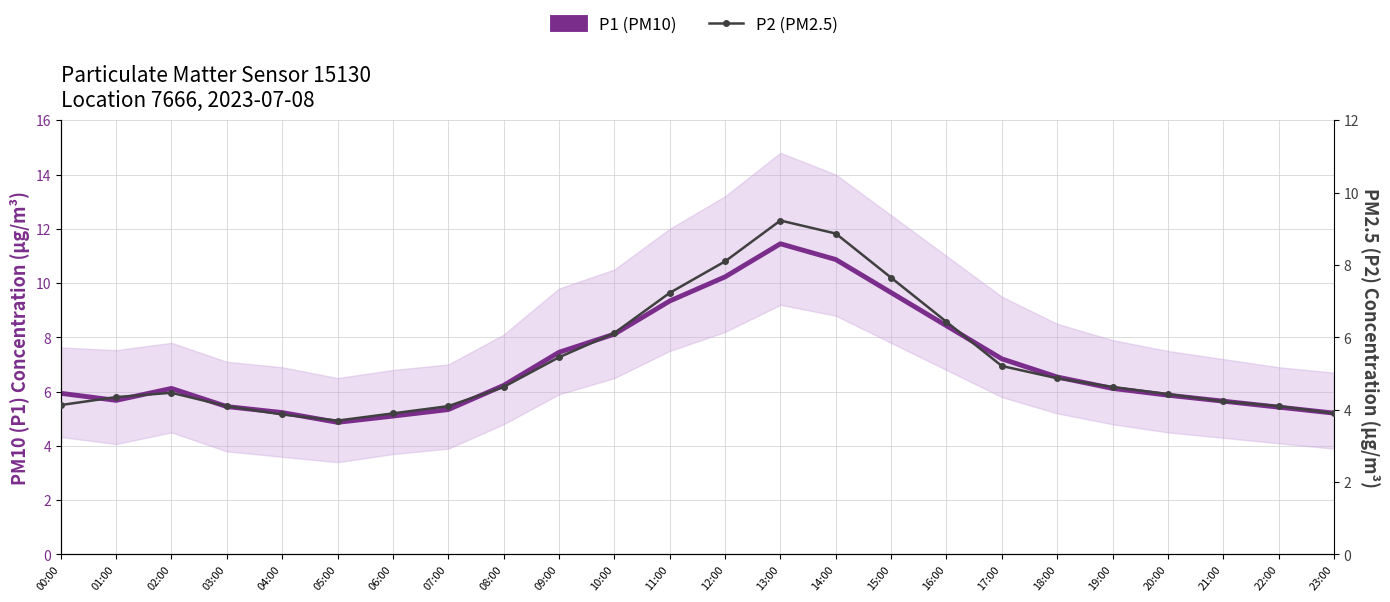

Reading left to right, what are all the values shown in this chart?

P1 (PM10): 00:00=5.9	01:00=5.7	02:00=6.1	03:00=5.5	04:00=5.2	05:00=4.9	06:00=5.1	07:00=5.3	08:00=6.2	09:00=7.5	10:00=8.1	11:00=9.3	12:00=10.2	13:00=11.4	14:00=10.9	15:00=9.7	16:00=8.4	17:00=7.2	18:00=6.5	19:00=6.1	20:00=5.9	21:00=5.7	22:00=5.4	23:00=5.2
P2 (PM2.5): 00:00=4.1	01:00=4.3	02:00=4.5	03:00=4.1	04:00=3.9	05:00=3.7	06:00=3.9	07:00=4.1	08:00=4.6	09:00=5.5	10:00=6.1	11:00=7.2	12:00=8.1	13:00=9.2	14:00=8.9	15:00=7.7	16:00=6.4	17:00=5.2	18:00=4.9	19:00=4.6	20:00=4.4	21:00=4.2	22:00=4.1	23:00=3.9